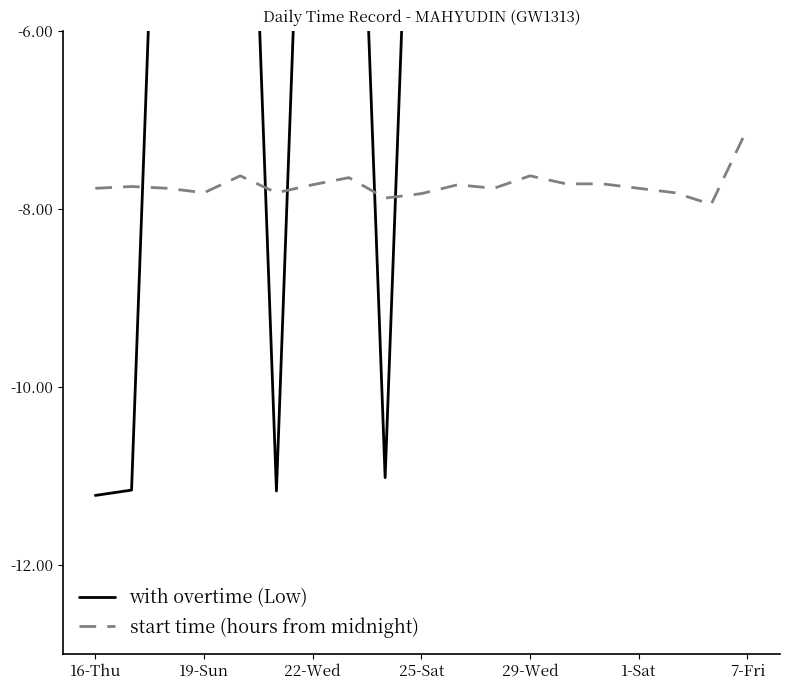

The start time (hours from midnight) series shows -7.8 at 1-Sat. True or false?

True